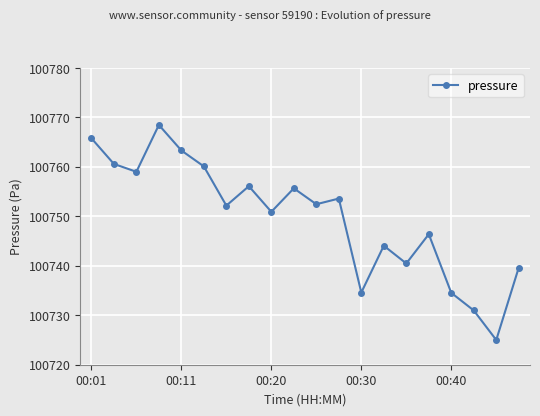

What is the difference between the maximum and minimum values?

43.5